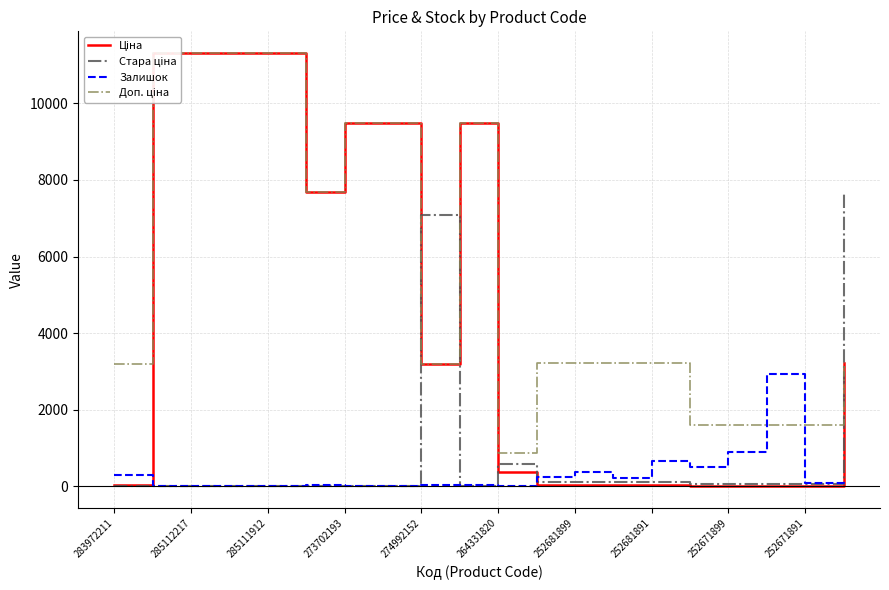

What is the minimum value for Залишок?

1.0